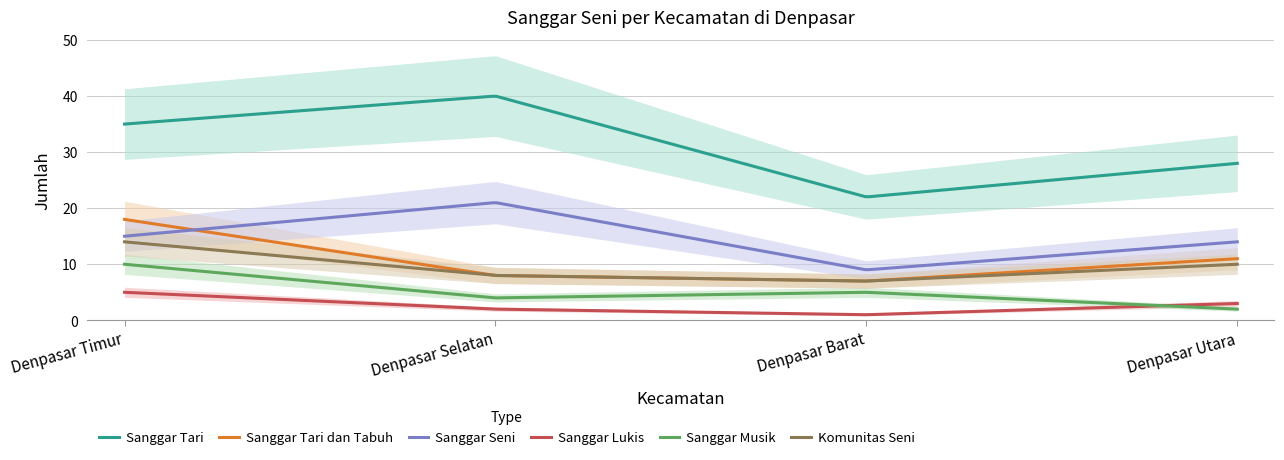

What is the sum of all Sanggar Musik values?

1501.0